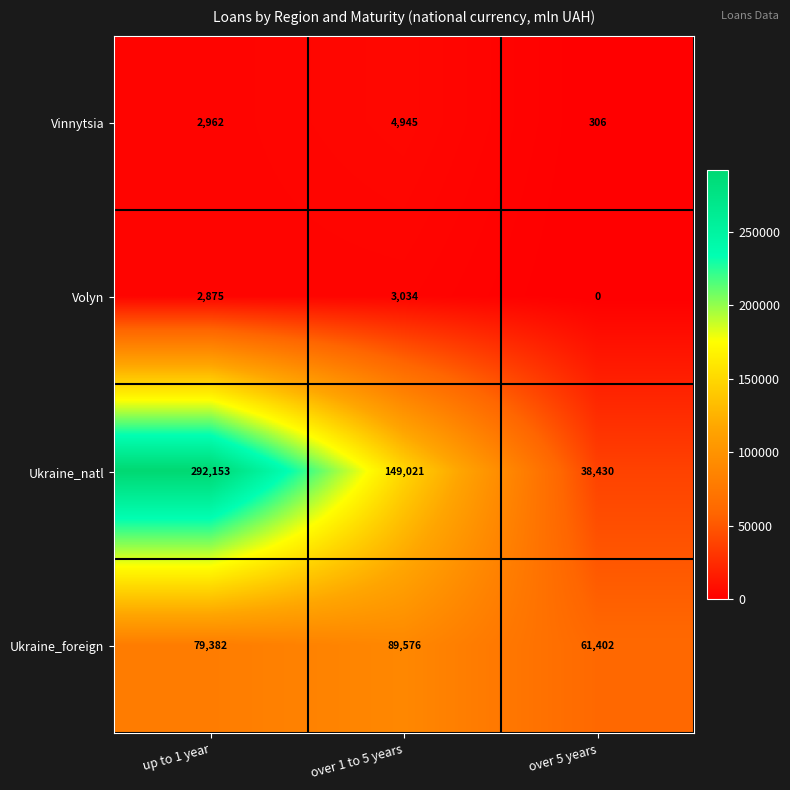

Reading left to right, list all the values displayed in this chart.

Vinnytsia: up to 1 year=2962	over 1 to 5 years=4945	over 5 years=306
Volyn: up to 1 year=2875	over 1 to 5 years=3034	over 5 years=0
Ukraine_natl: up to 1 year=292153	over 1 to 5 years=149021	over 5 years=38430
Ukraine_foreign: up to 1 year=79382	over 1 to 5 years=89576	over 5 years=61402